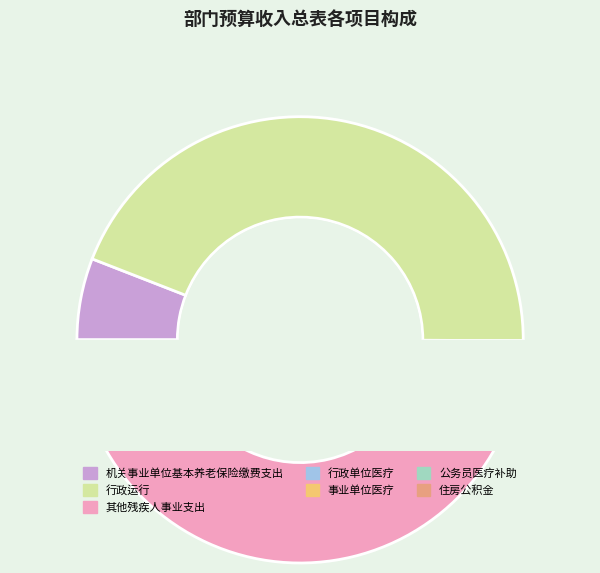

Rank the categories by value from lowest to highest.

公务员医疗补助, 事业单位医疗, 行政单位医疗, 住房公积金, 机关事业单位基本养老保险缴费支出, 其他残疾人事业支出, 行政运行